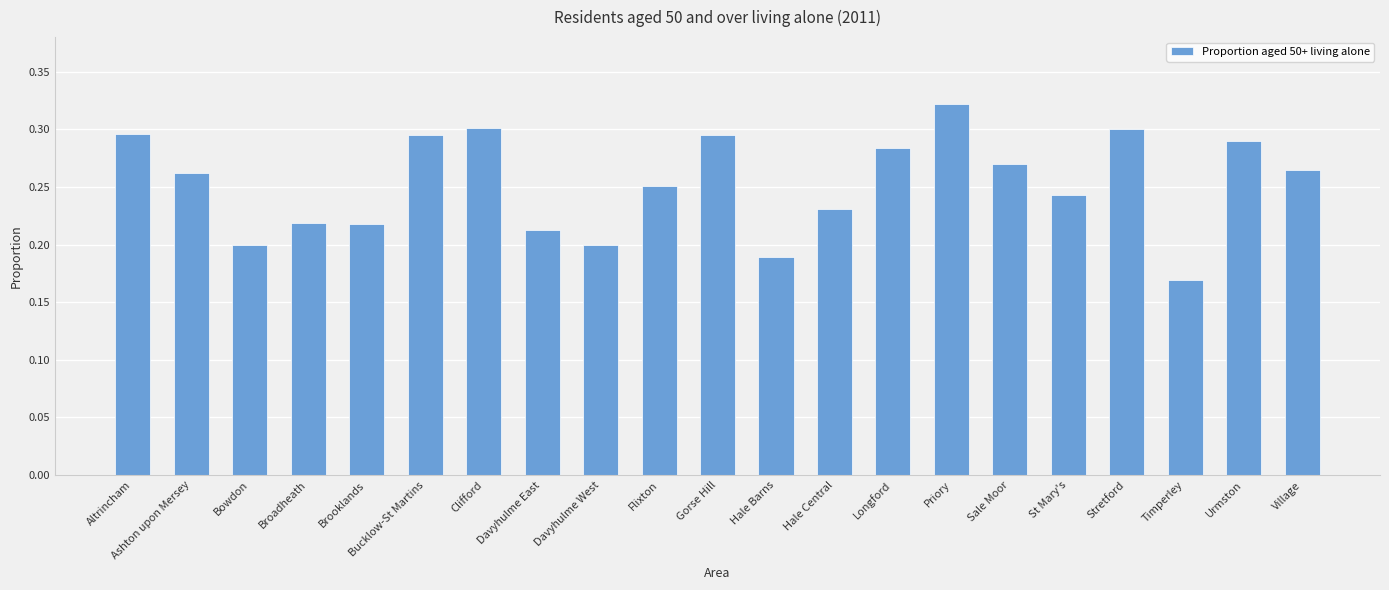

At which category does the chart reach its minimum across all series?

Timperley